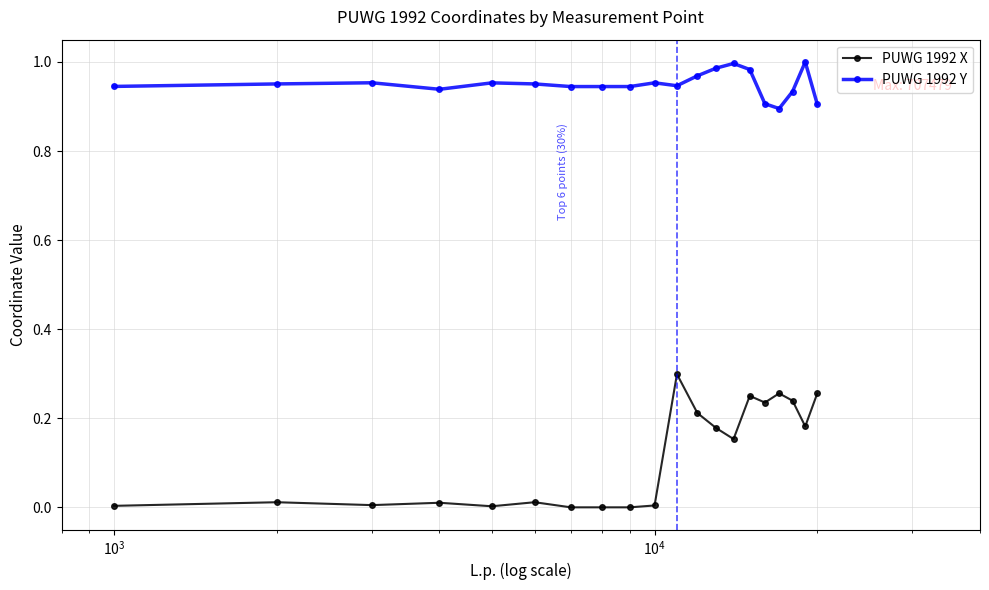

What is the sum of all PUWG 1992 Y values?

19.0